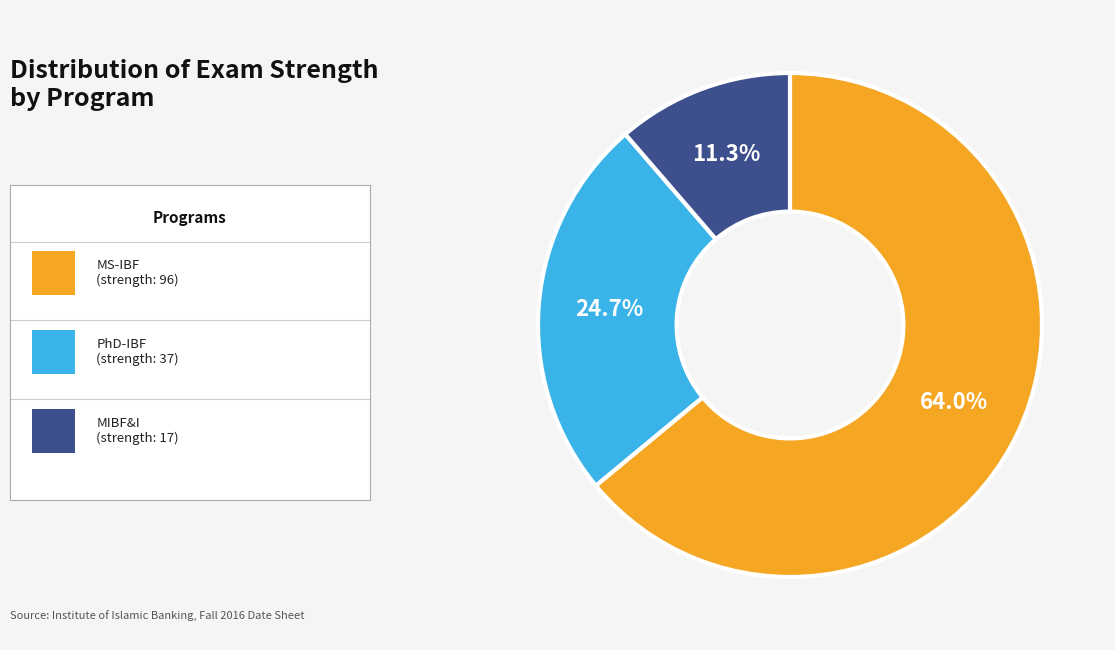

Is there a majority slice in this chart?

Yes